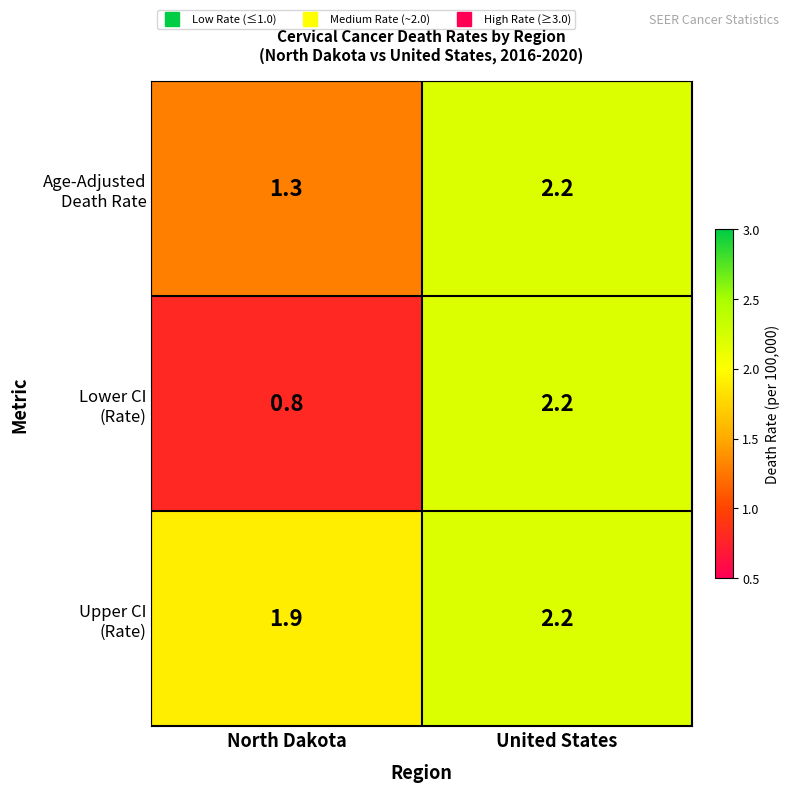

What is the total value across all series at United States?

6.6